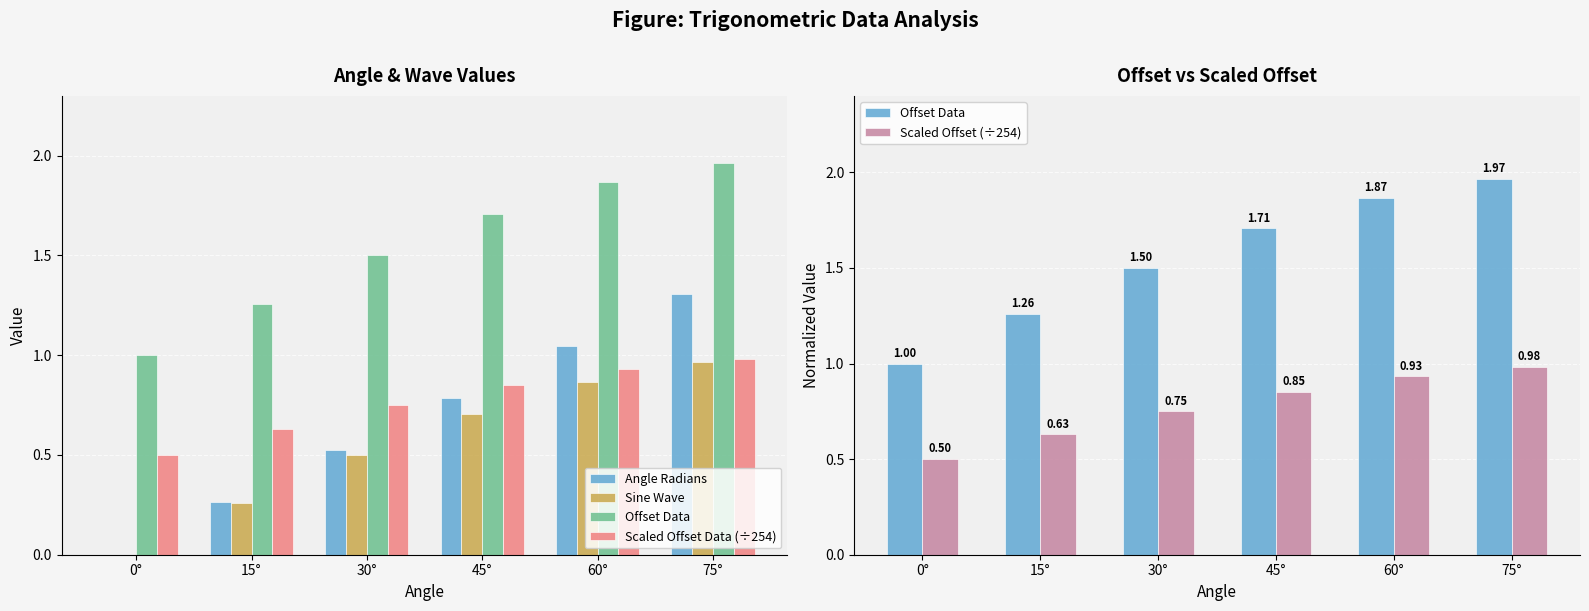

What are all the series names shown in the legend?

Angle Radians, Sine Wave, Offset Data, Scaled Offset Data (÷254), Scaled Offset (÷254)